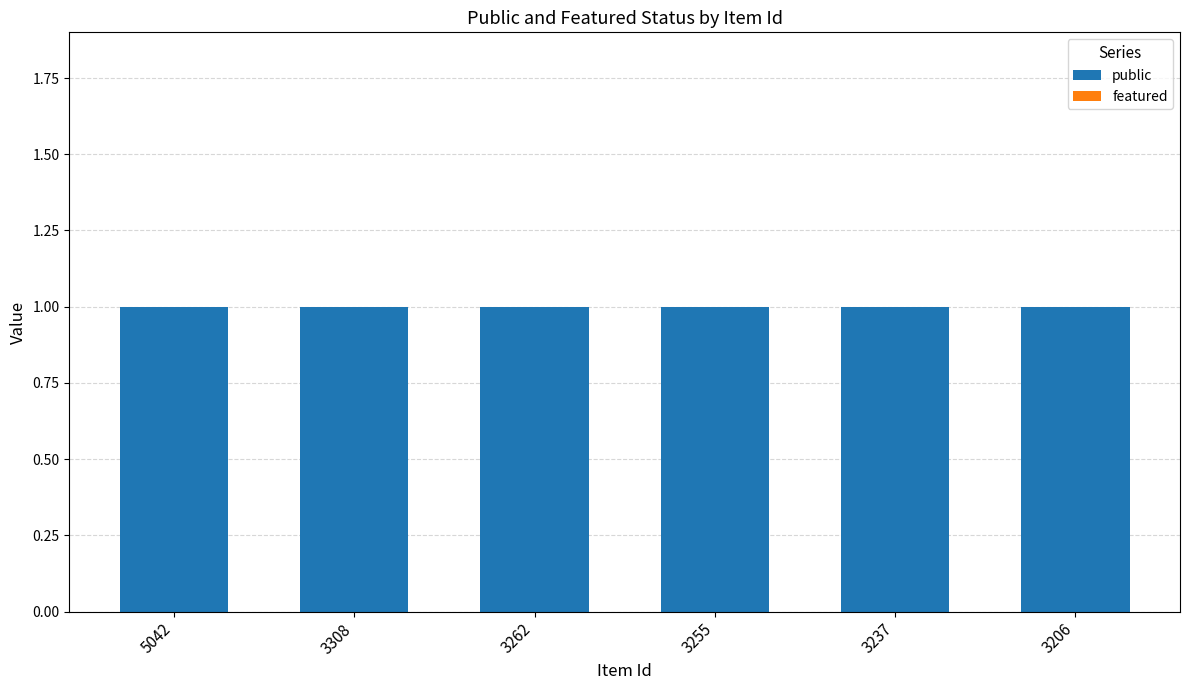

Rank the categories by public value from lowest to highest.

5042, 3308, 3262, 3255, 3237, 3206